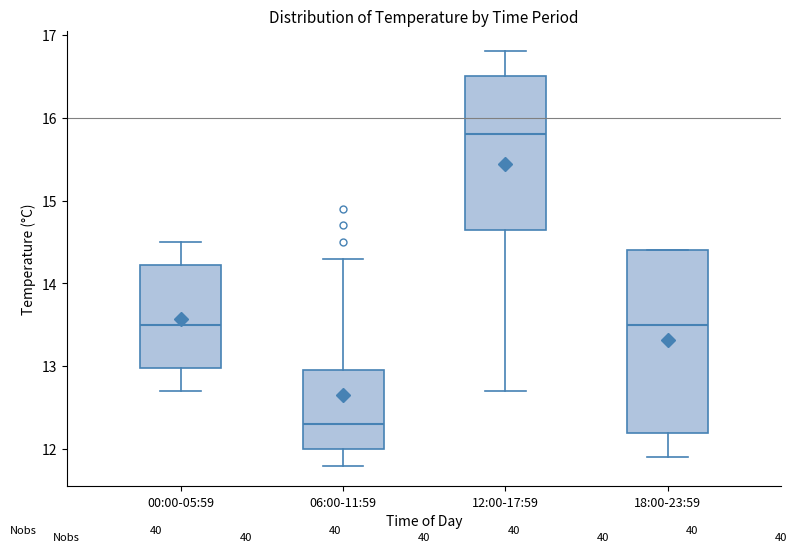

Reading left to right, read every box against the y-axis: the position of its median line, the range the box covers, and the ends of its whiskers. The values are not printed on the chart, so give them approximately, as read against the axis.

00:00-05:59: median 13.5, box 13.0 to 14.2, whiskers 12.7 to 14.5
06:00-11:59: median 12.3, box 12.0 to 13.0, whiskers 11.8 to 14.3
12:00-17:59: median 15.8, box 14.7 to 16.5, whiskers 12.7 to 16.8
18:00-23:59: median 13.5, box 12.2 to 14.4, whiskers 11.9 to 14.4